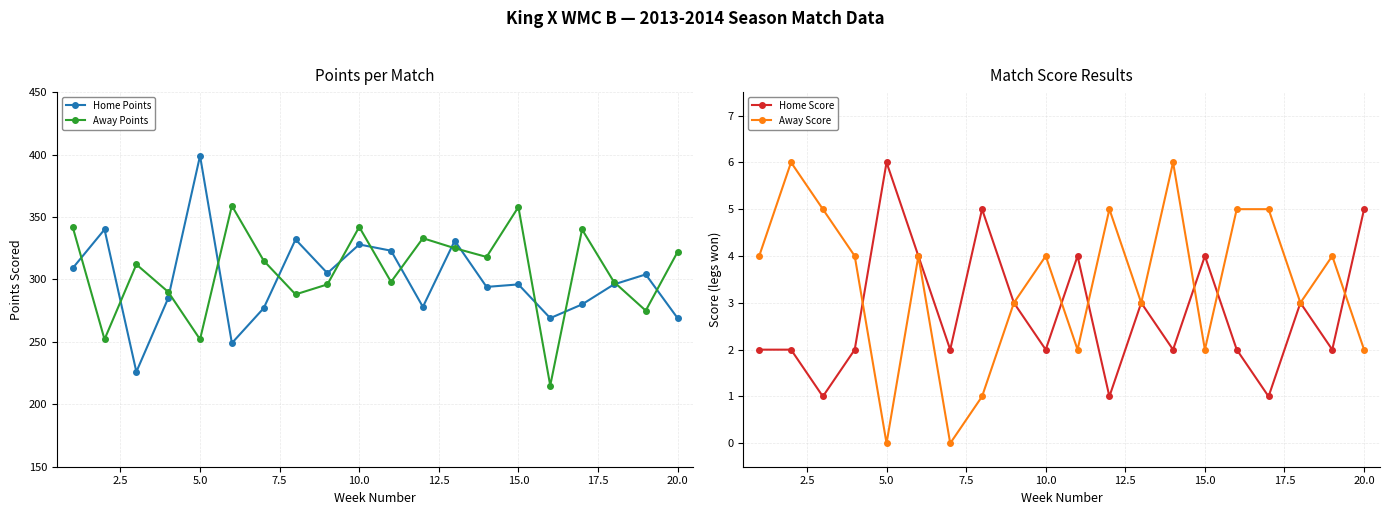

What is the approximate value of Away Points at 20.0, to the nearest 50?

300